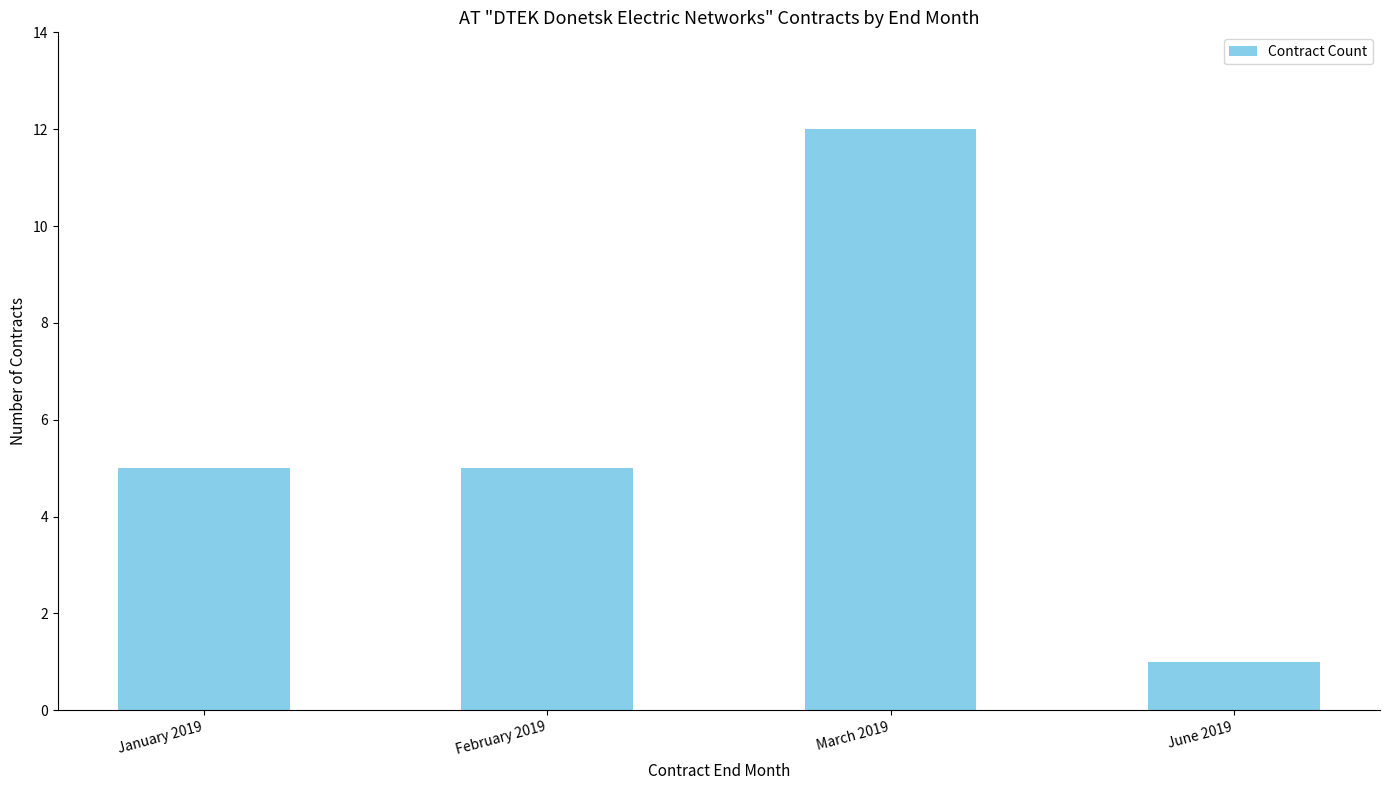

At which category does the chart reach its peak across all series?

March 2019